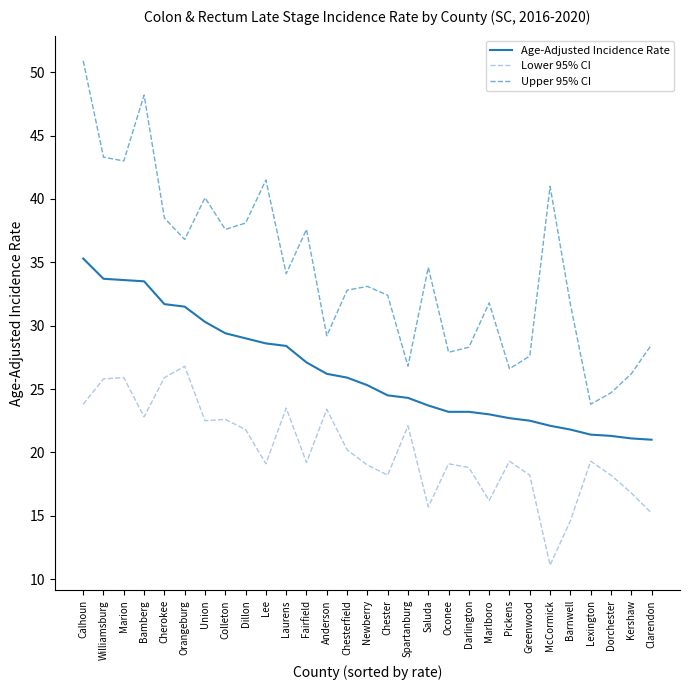

What is the average value of the Lower 95% CI series?

20.2